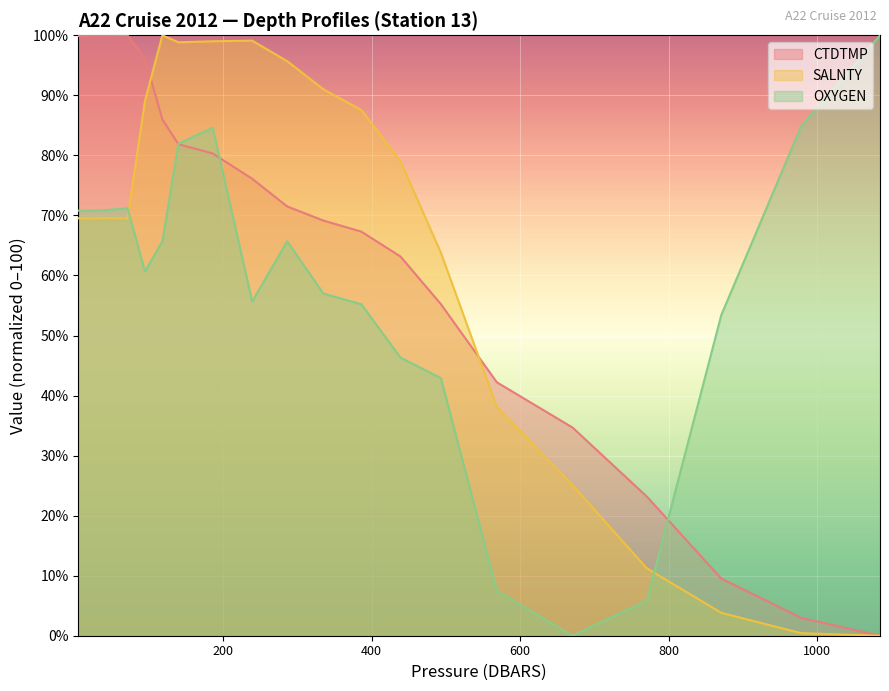

What is the difference between the maximum and minimum values in the CTDTMP series?

100.0